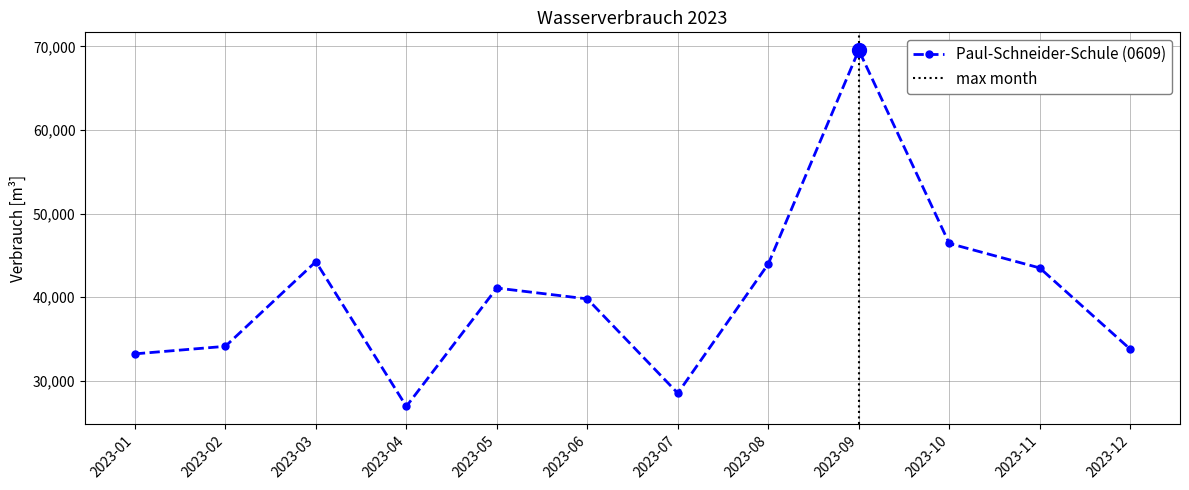

What is the maximum value shown in the chart?

69553